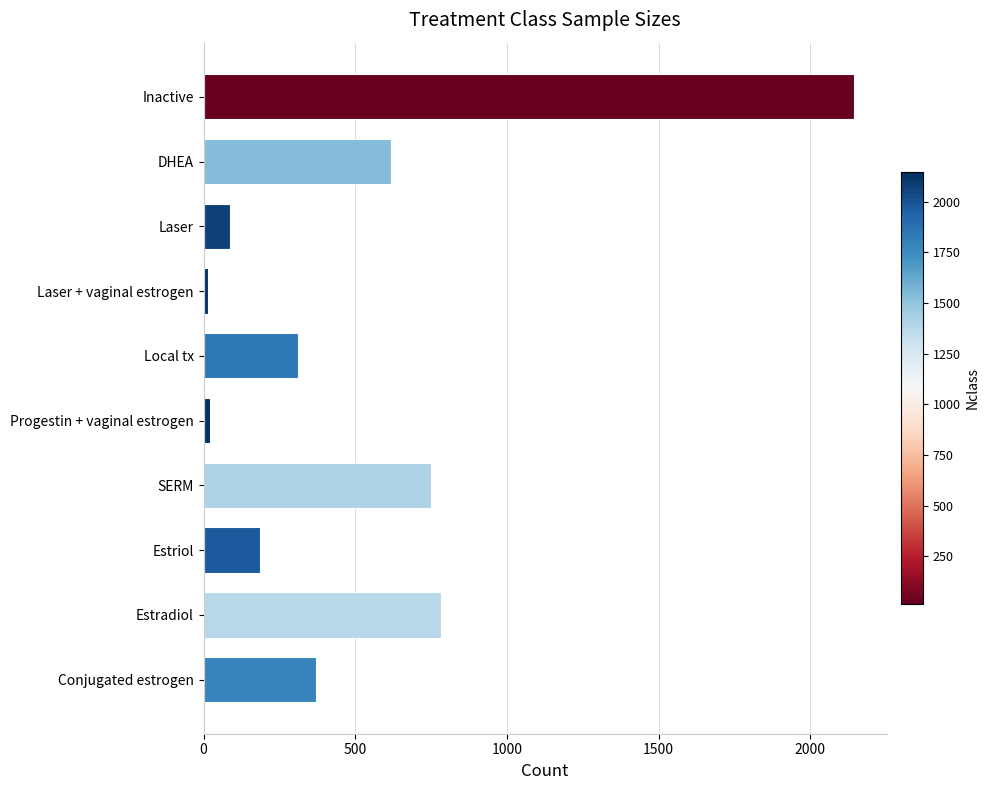

What is the sum of all values?

5286